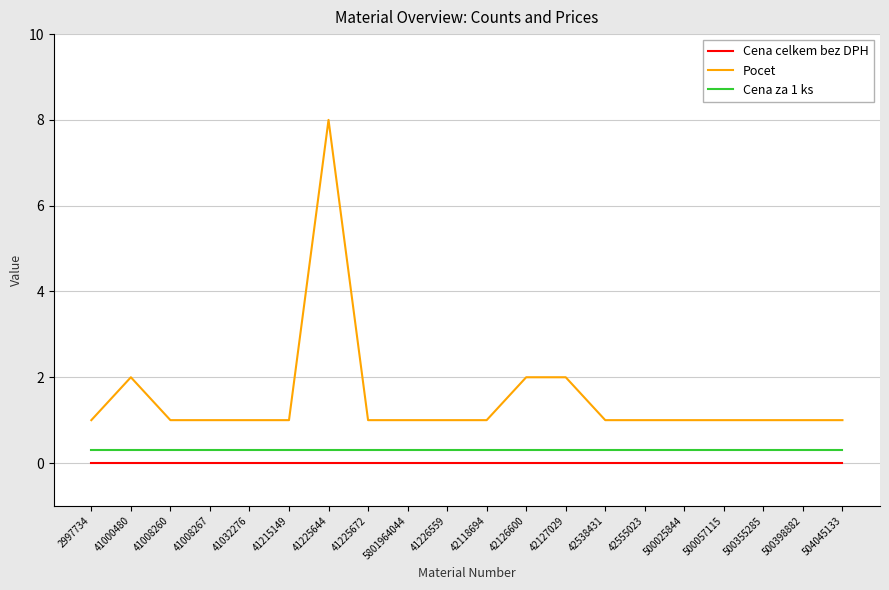

True or false: Pocet has more than 2 interior local peaks.

False